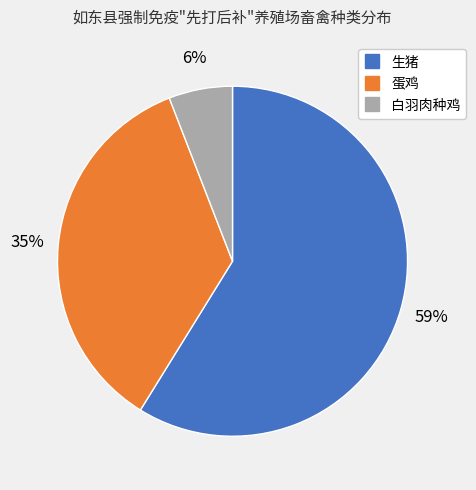

Is the sum of 白羽肉种鸡 and 蛋鸡 greater than half?

No